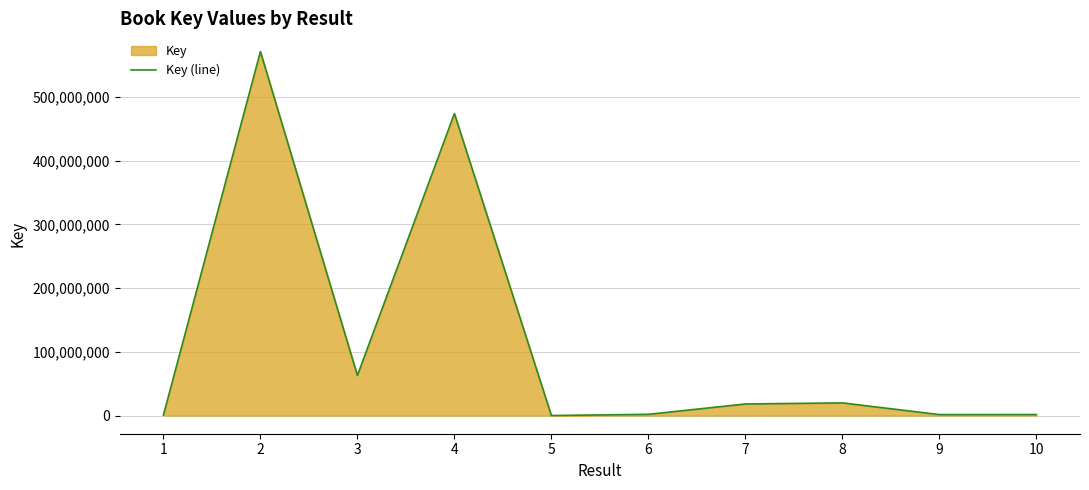

Which has a higher value, 6 or 10?

6